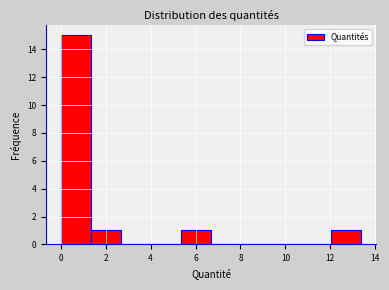

Which range on the x-axis has the tallest bar?

0.0 to 1.4